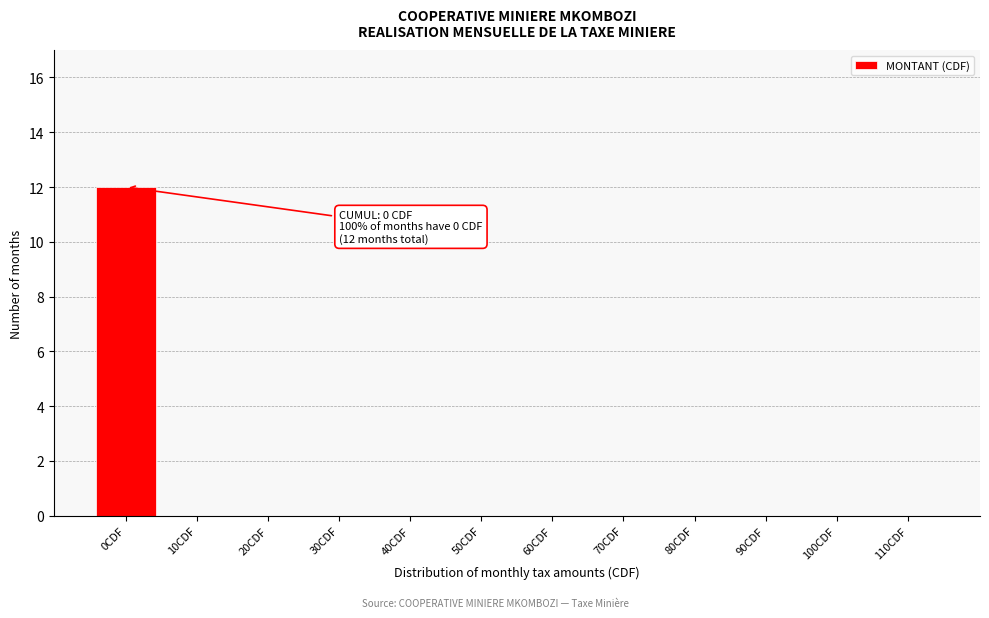

Reading right to left, list all the values displayed in this chart.

110CDF=0	100CDF=0	90CDF=0	80CDF=0	70CDF=0	60CDF=0	50CDF=0	40CDF=0	30CDF=0	20CDF=0	10CDF=0	0CDF=12